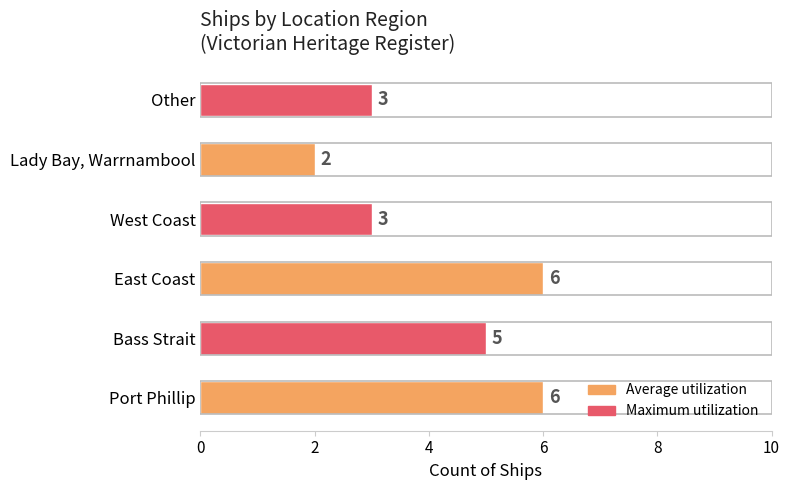

What is the greatest value displayed?

6